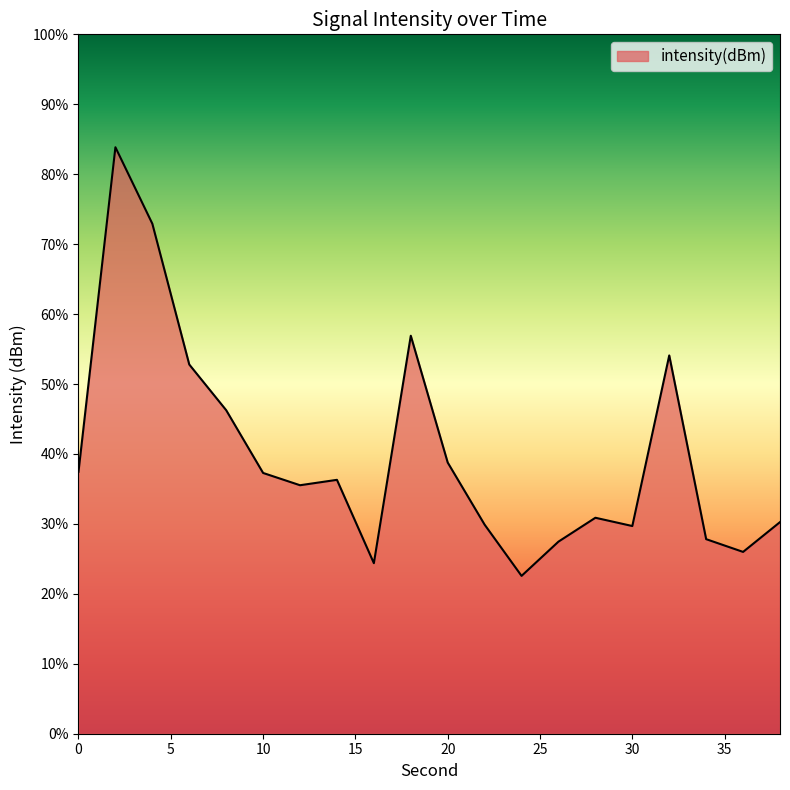

What is the greatest value displayed?

83.9